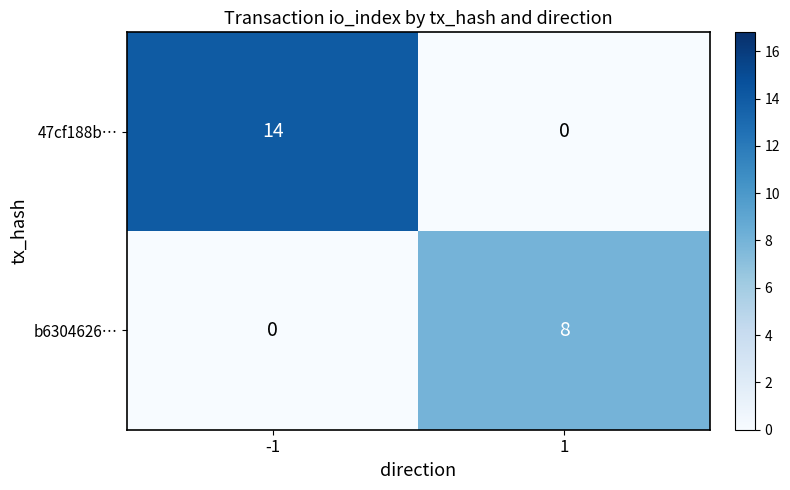

Which series changed the most between -1 and 1?

47cf188b…